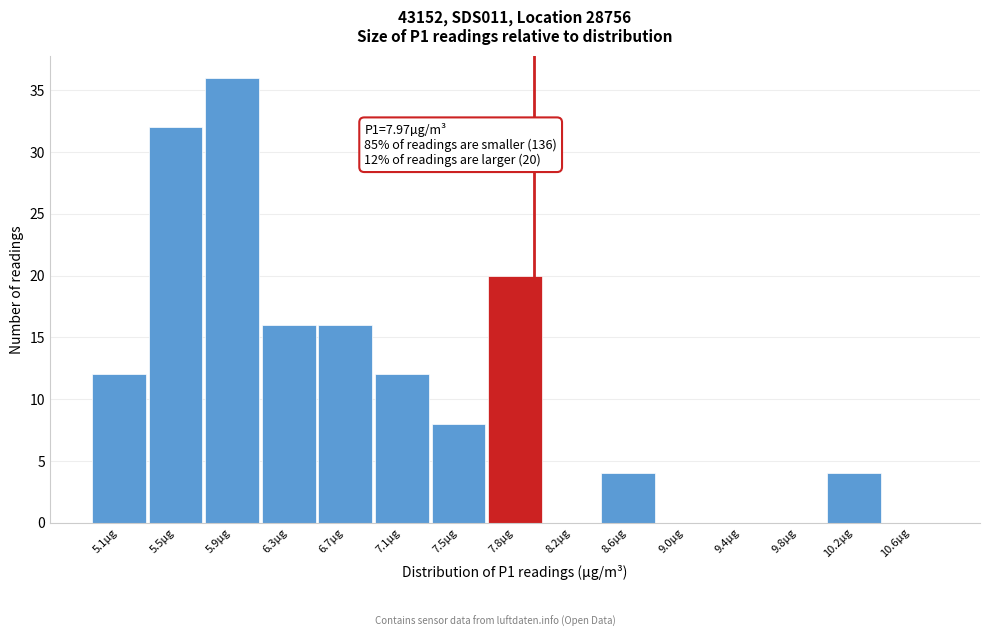

Reading right to left, transcribe all the data shown in this chart.

10.6µg=0	10.2µg=4	9.8µg=0	9.4µg=0	9.0µg=0	8.6µg=4	8.2µg=0	7.8µg=20	7.5µg=8	7.1µg=12	6.7µg=16	6.3µg=16	5.9µg=36	5.5µg=32	5.1µg=12